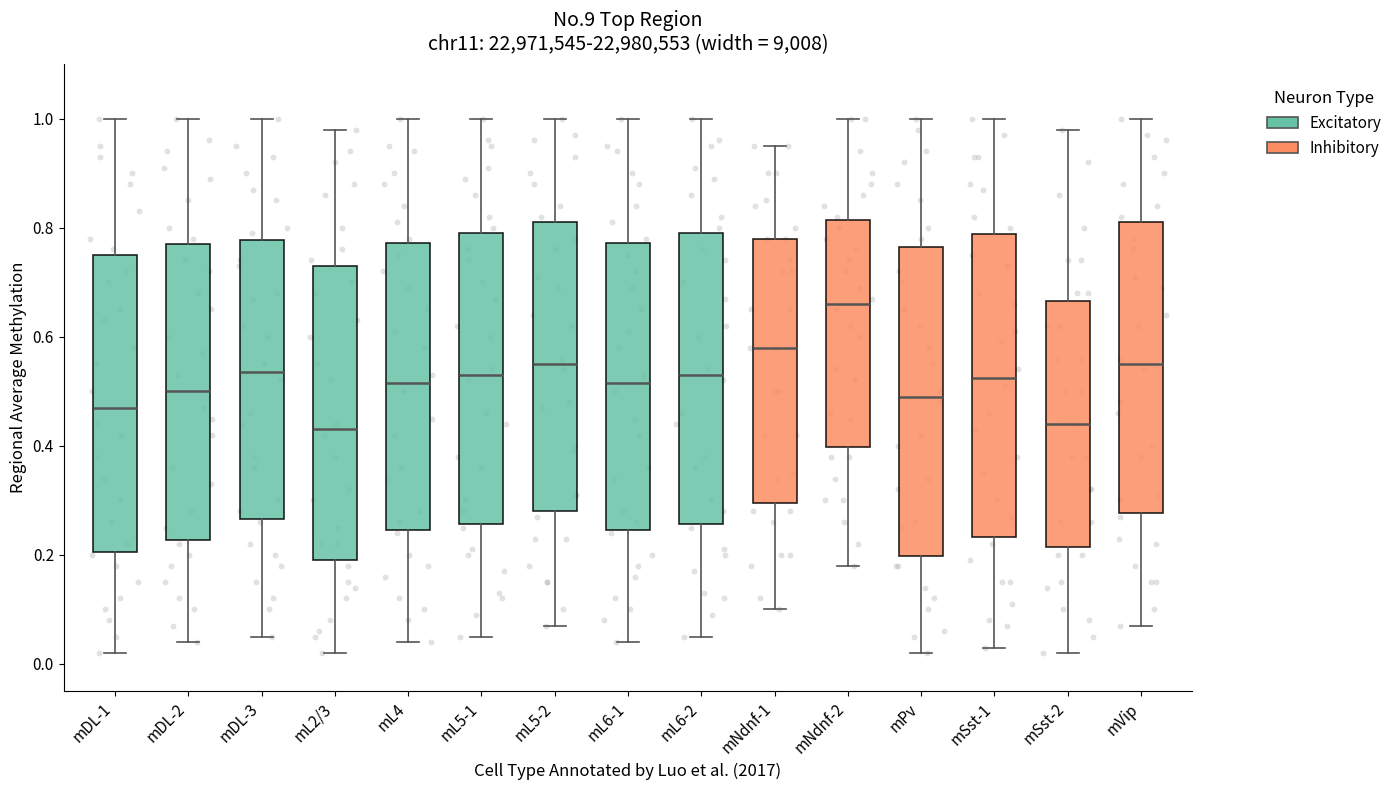

Which box's median line is the highest?

mNdnf-2